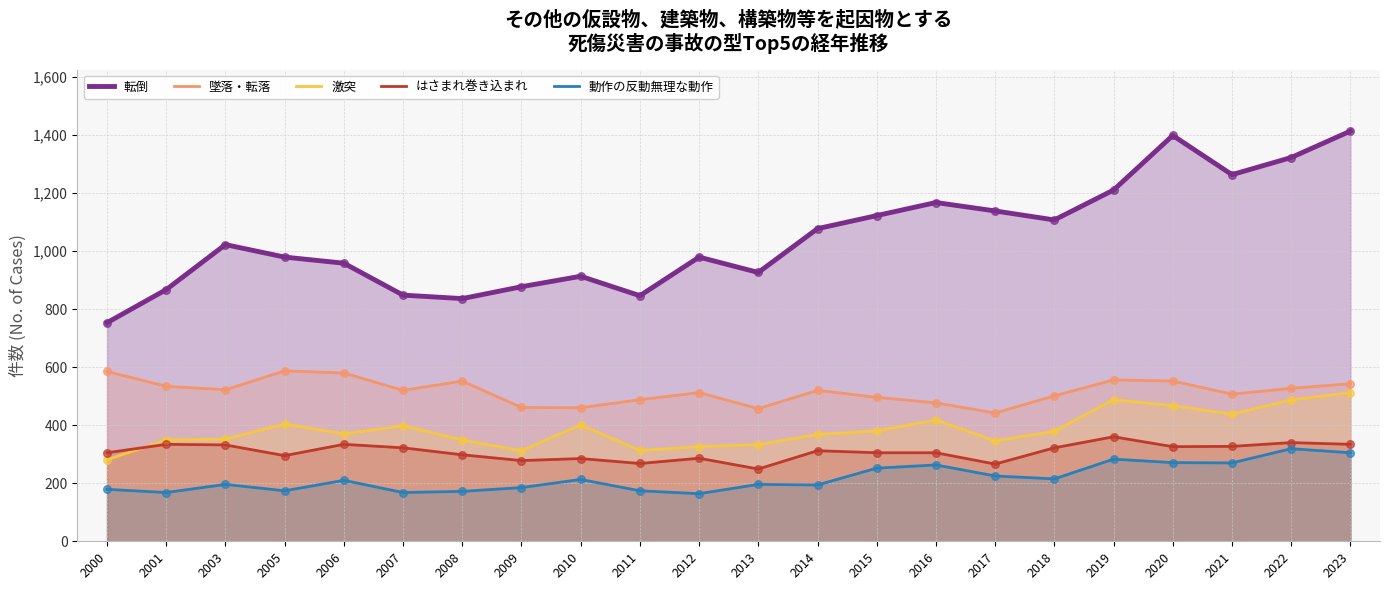

At which category is the sum across all series the highest?

2023